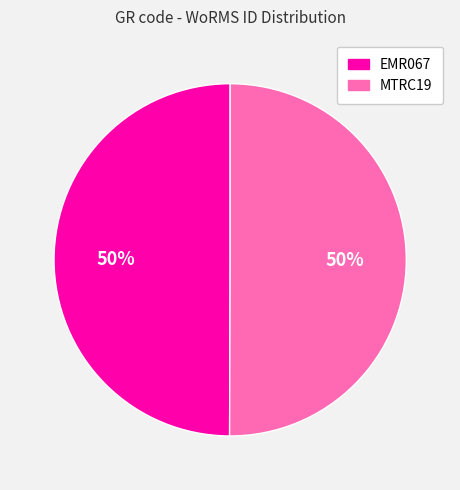

Do EMR067 and MTRC19 together represent more than half of the pie?

Yes